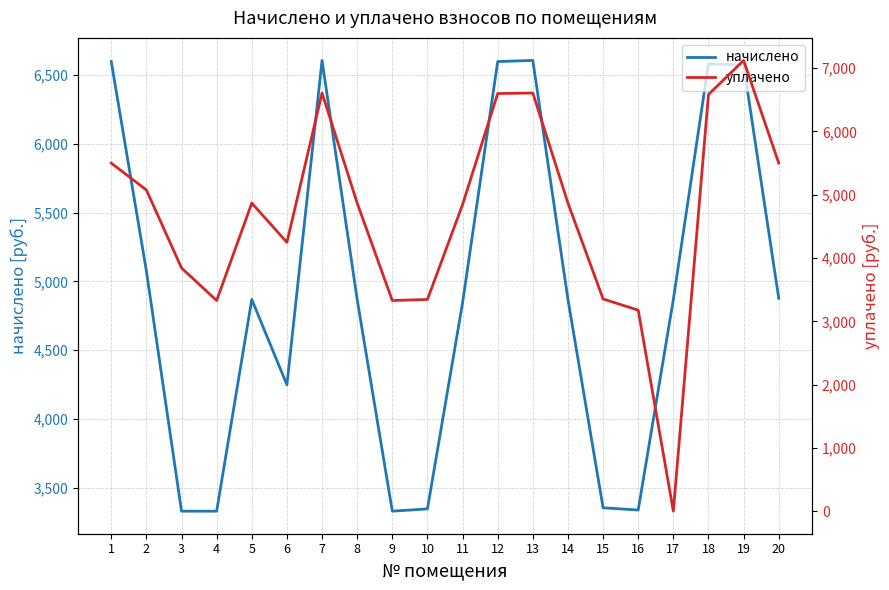

Where does the начислено series first go above 4868?

1